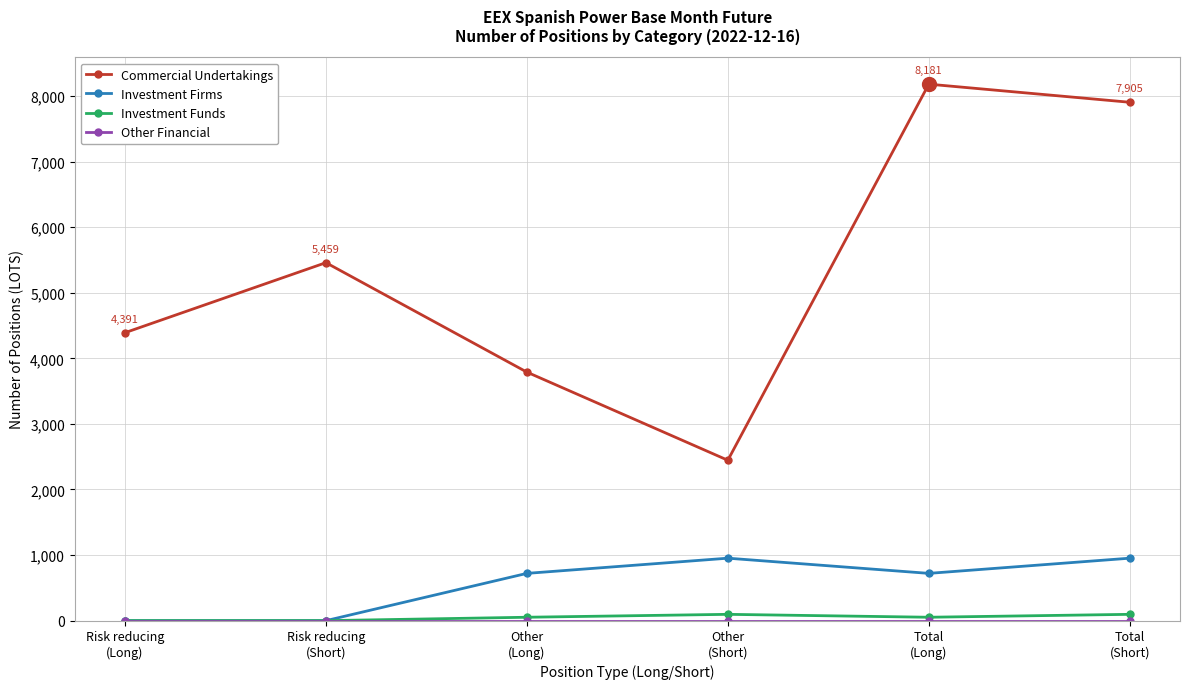

What is the label of the 6th point from the left?

Total
(Short)